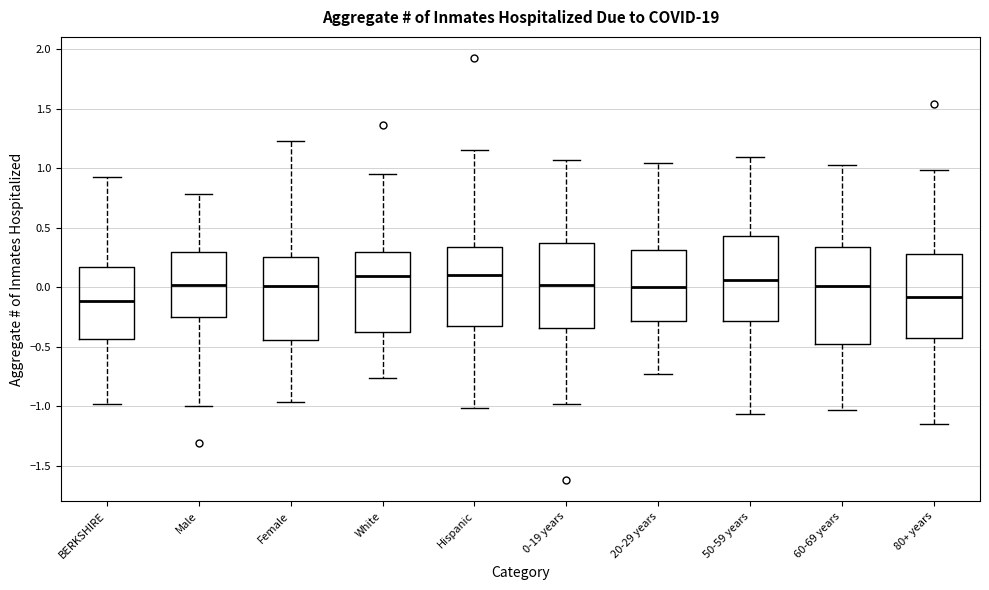

Where does the median line of the box for 60-69 years sit on the y-axis? The values are not printed on the chart, so give them approximately, as read against the axis.

0.00